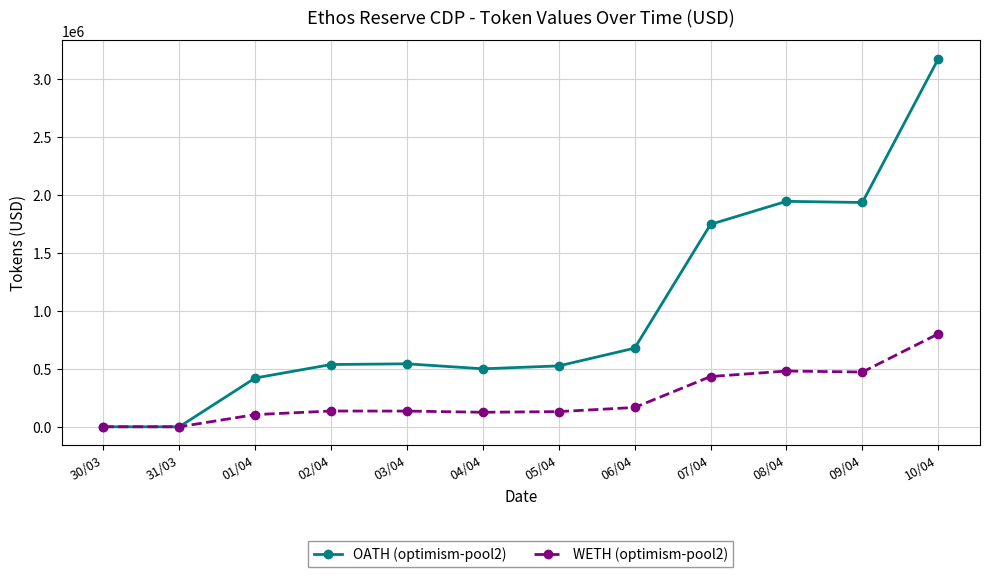

At which label does OATH (optimism-pool2) reach its peak?

10/04